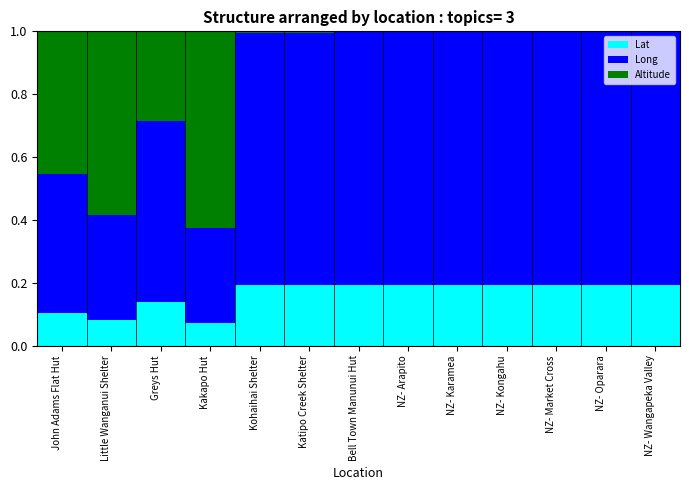

What is the total value across all series at Bell Town Manunui Hut?

1.0